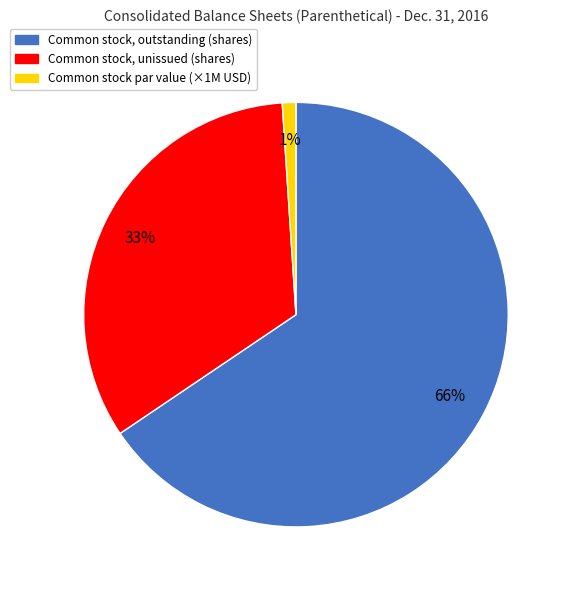

To the nearest percent, what is the average slice percentage?

33%